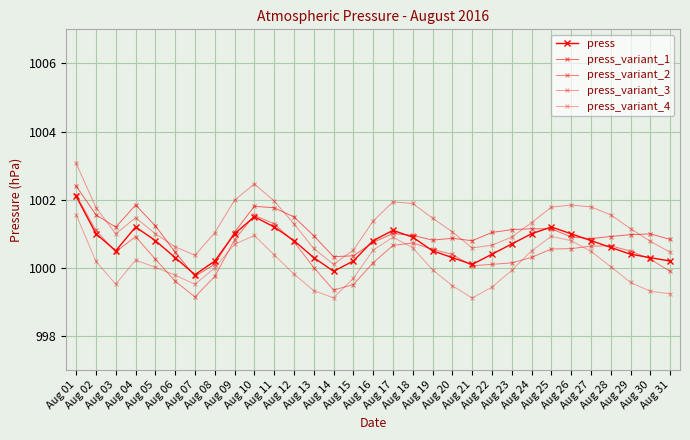

Which series has the widest spread of values?

press_variant_2